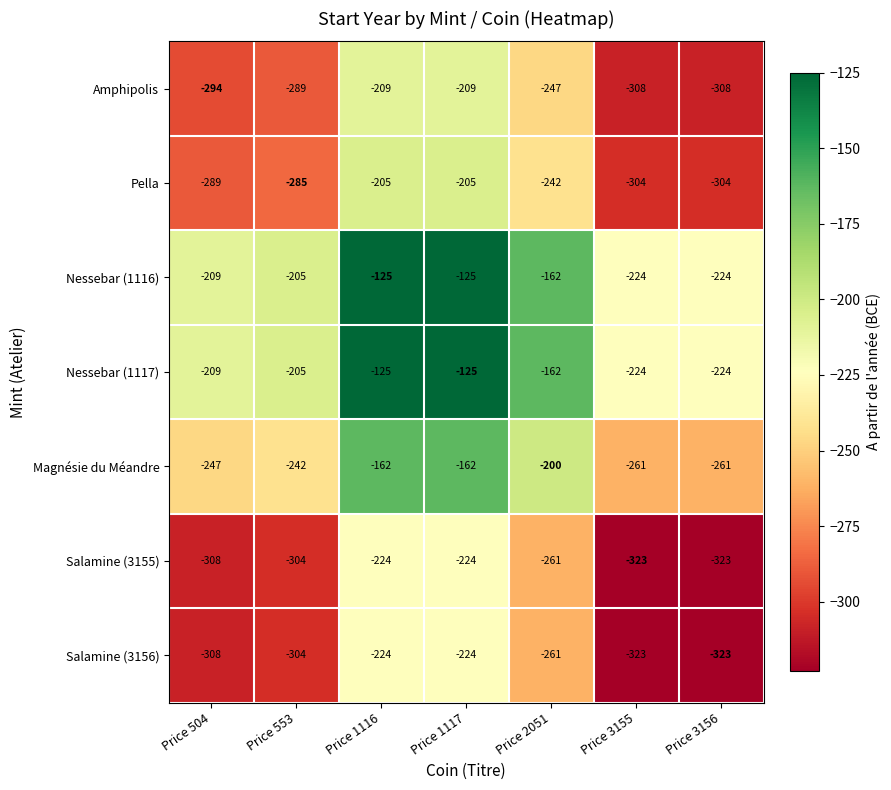

What is the greatest value displayed?

-125